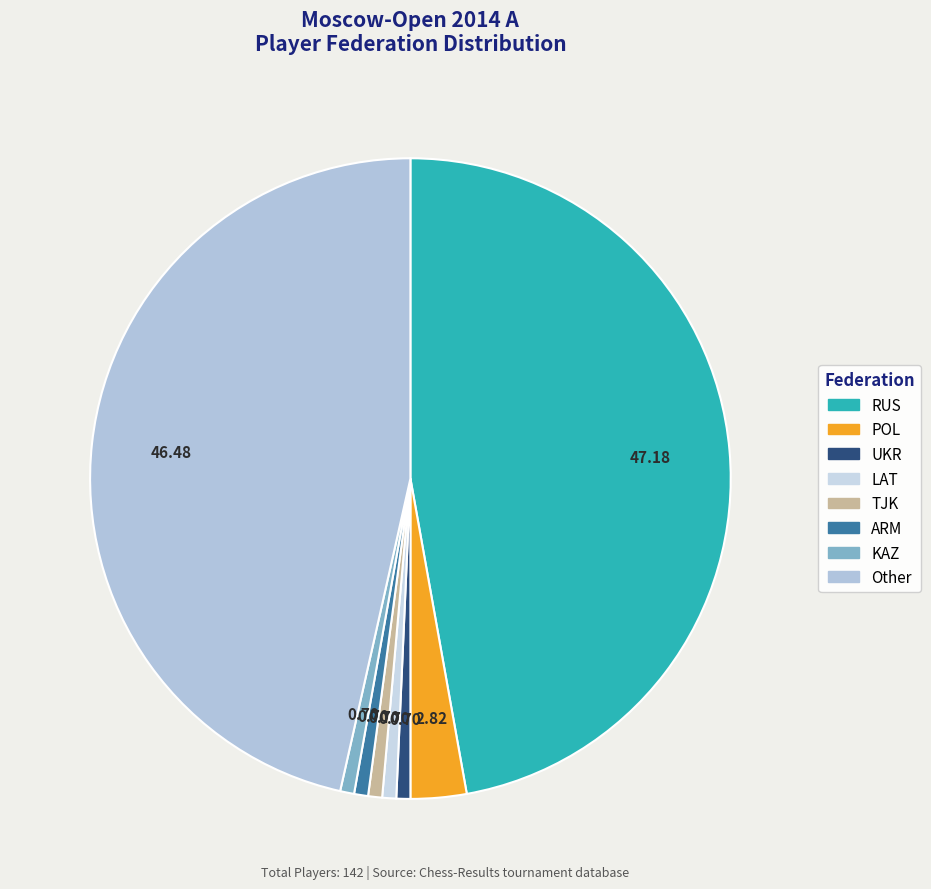

Do LAT and RUS together represent more than half of the pie?

No